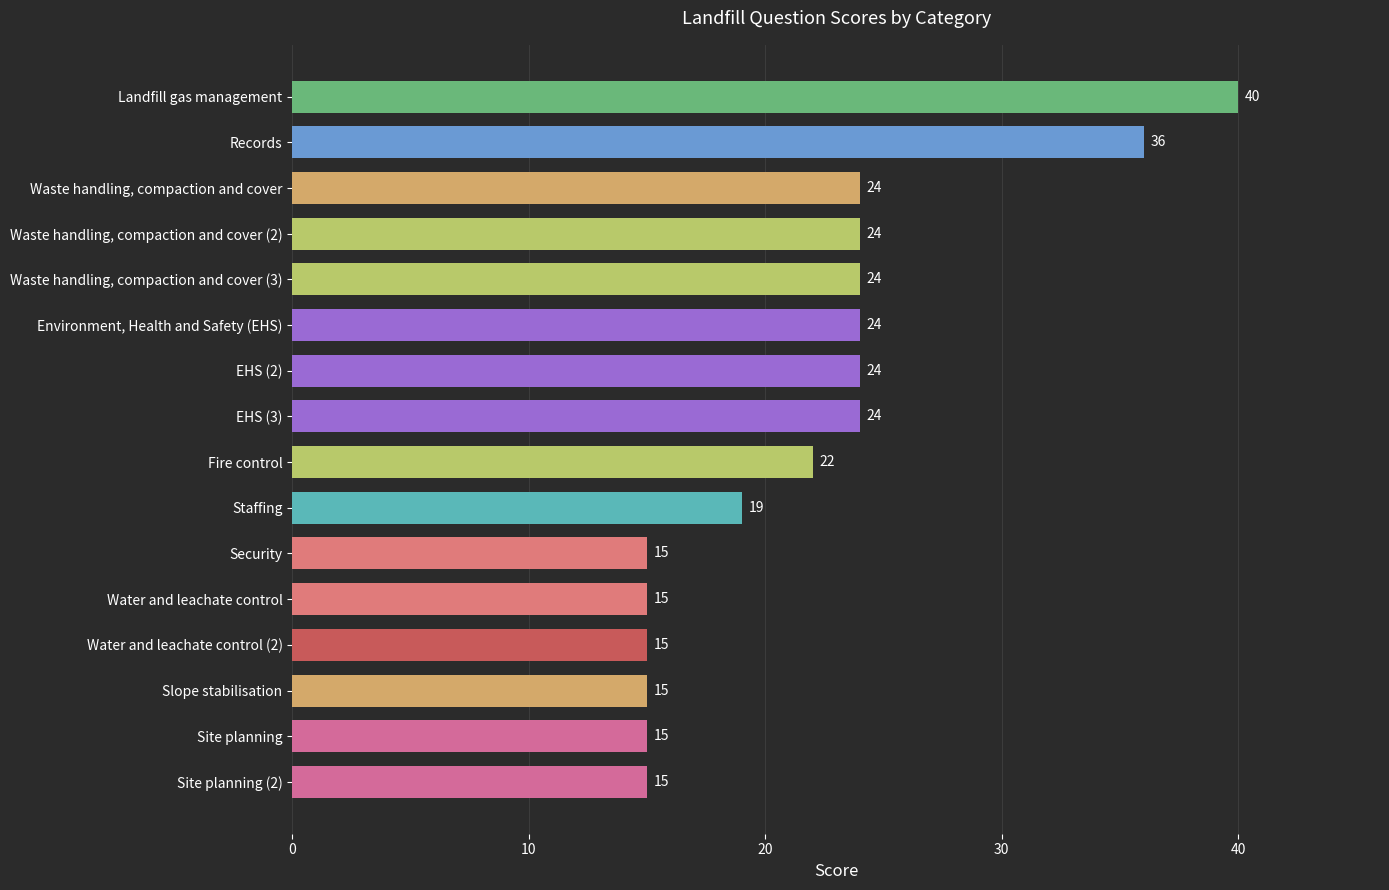

What is the average value?

22